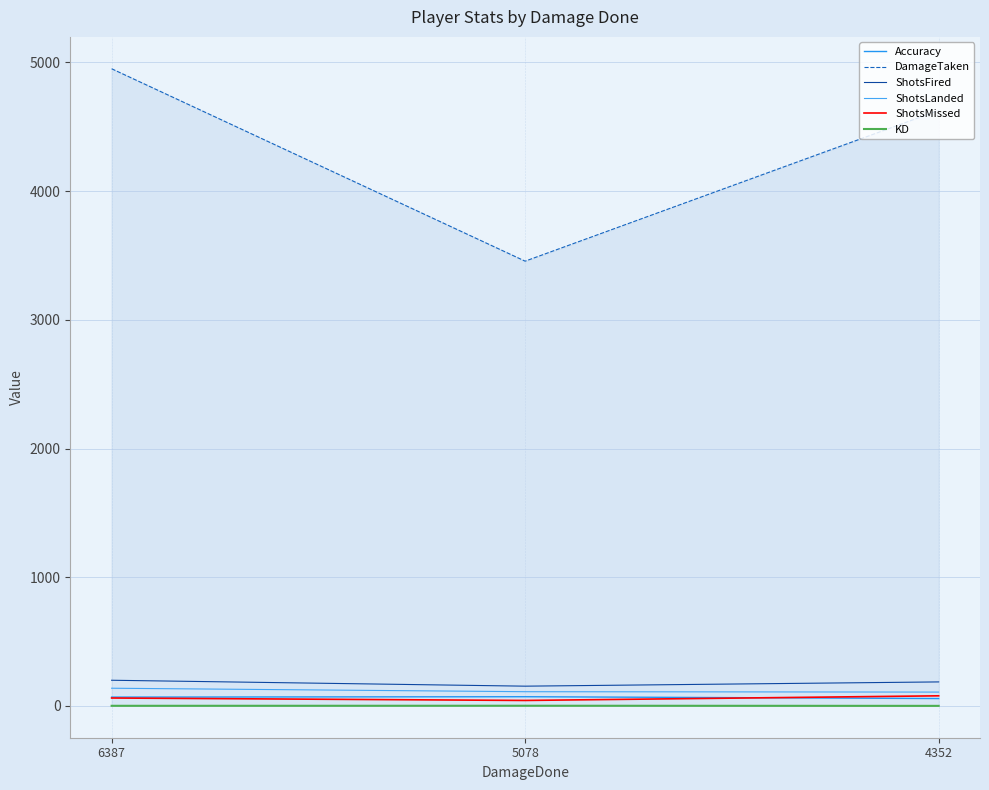

Which series has the widest spread of values?

DamageTaken